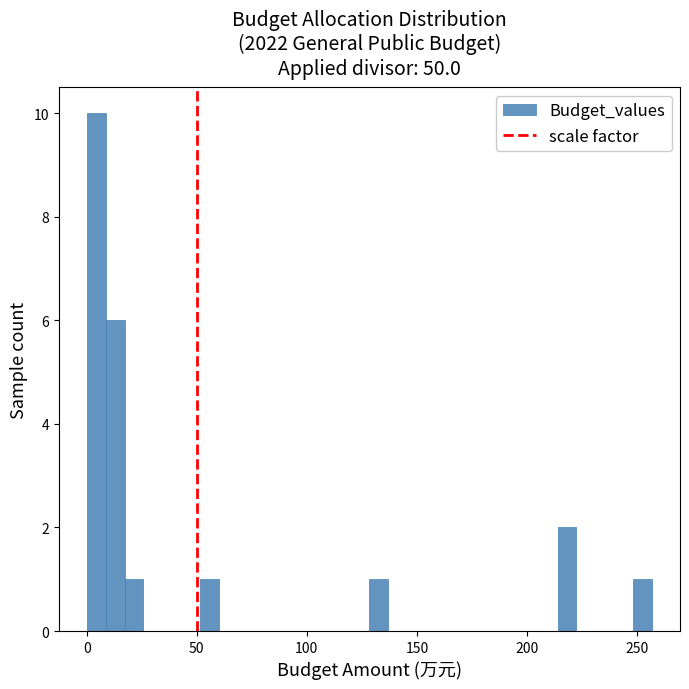

Read against the x-axis, roughly where is the centre of the tallest bar?

5